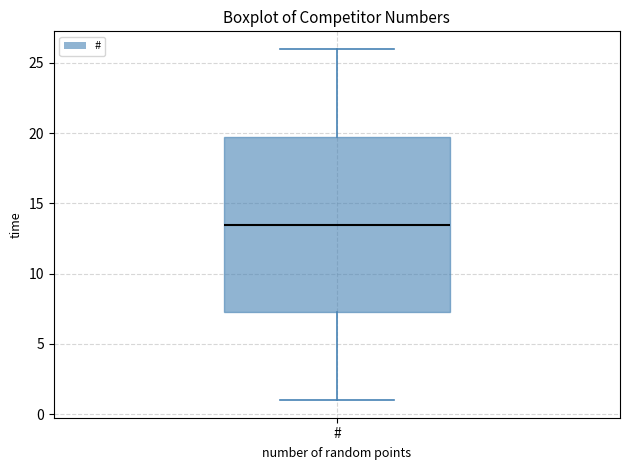

Transcribe this box plot: give where the median line is, the range the box spans, and where the two whiskers end, as read against the y-axis. The values are not printed on the chart, so give them approximately, as read against the axis.

median 13.5, box 7.5 to 20.0, whiskers 1.0 to 26.0